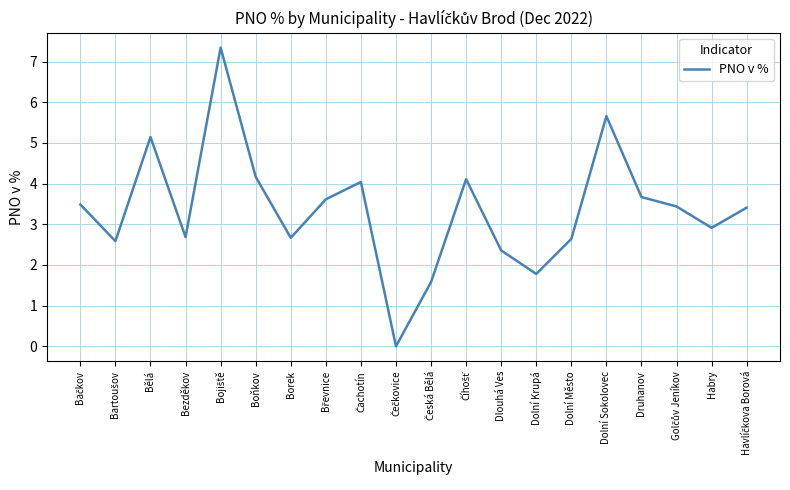

Where is the data nearest to the value 3?

Habry